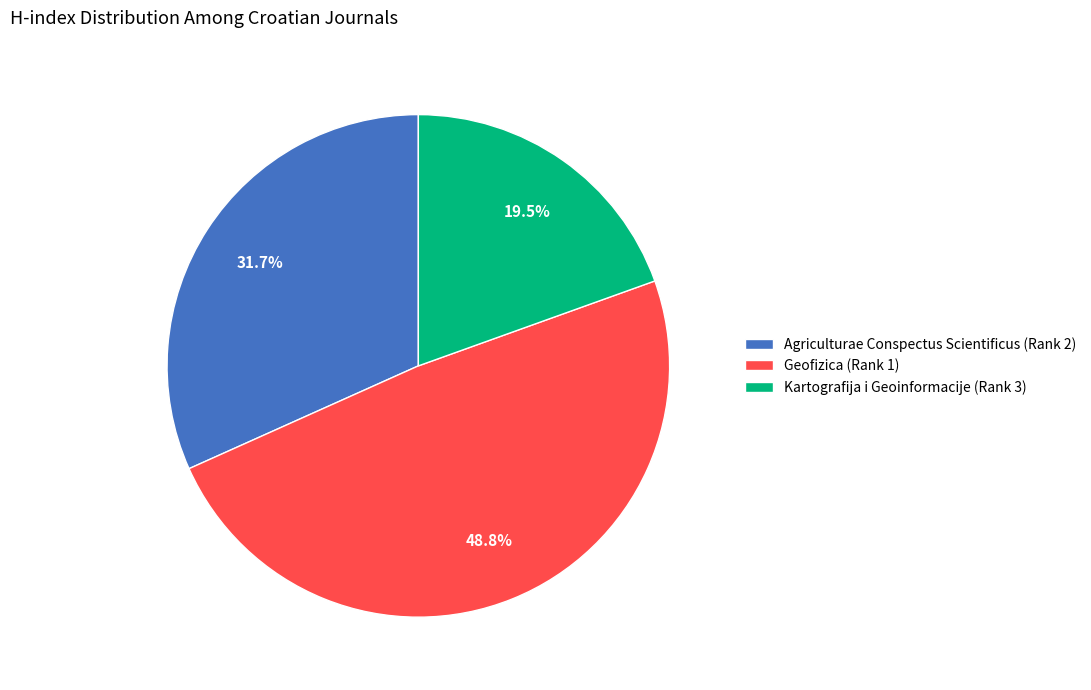

To the nearest percent, what is the average slice percentage?

33%